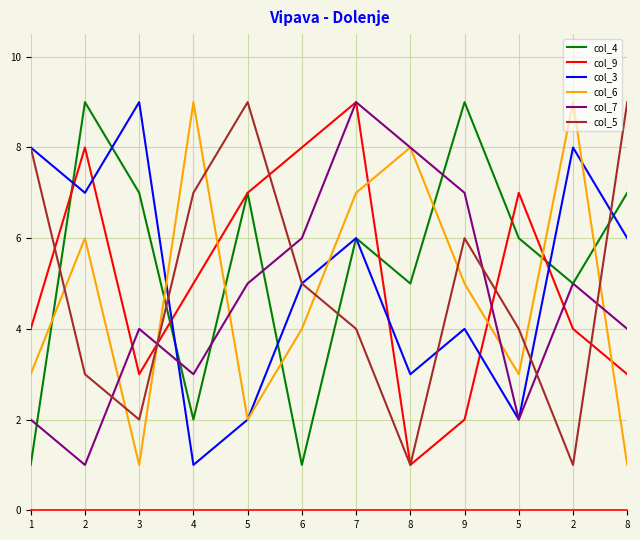

Does the chart have visible grid lines?

Yes